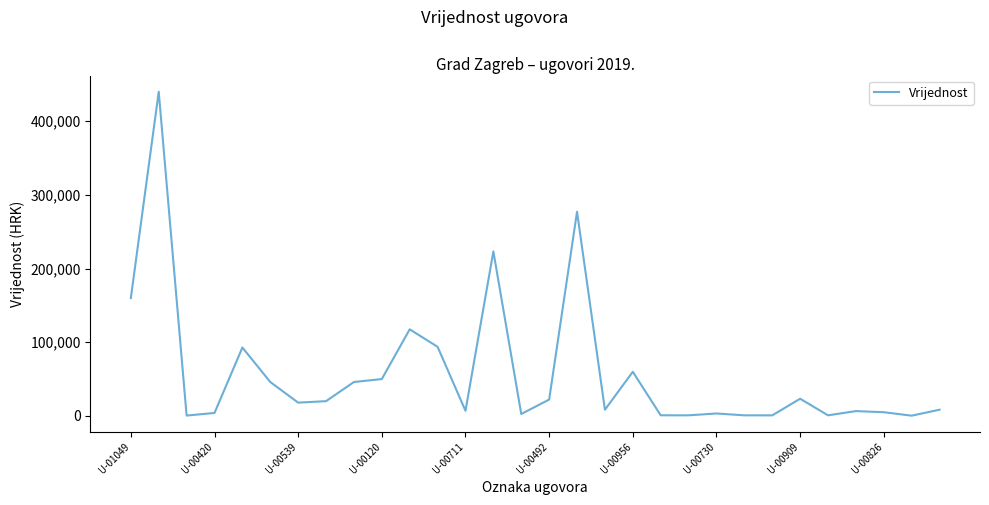

What is the greatest value displayed?

439954.8